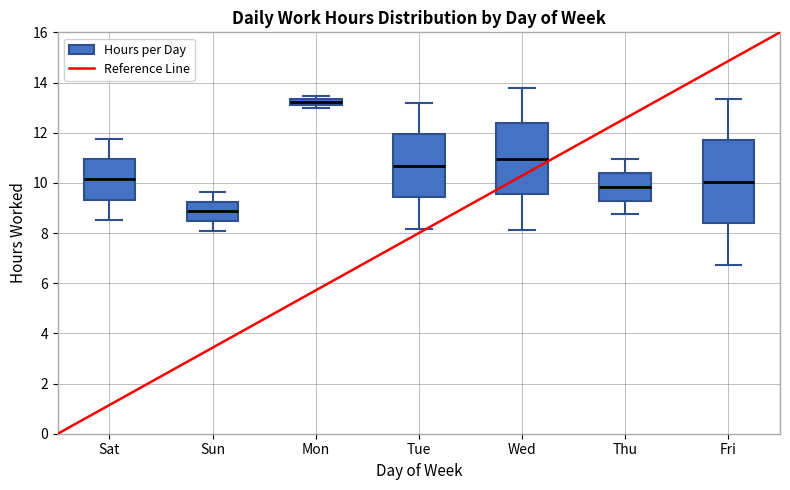

Which box has the lowest median line?

Sun